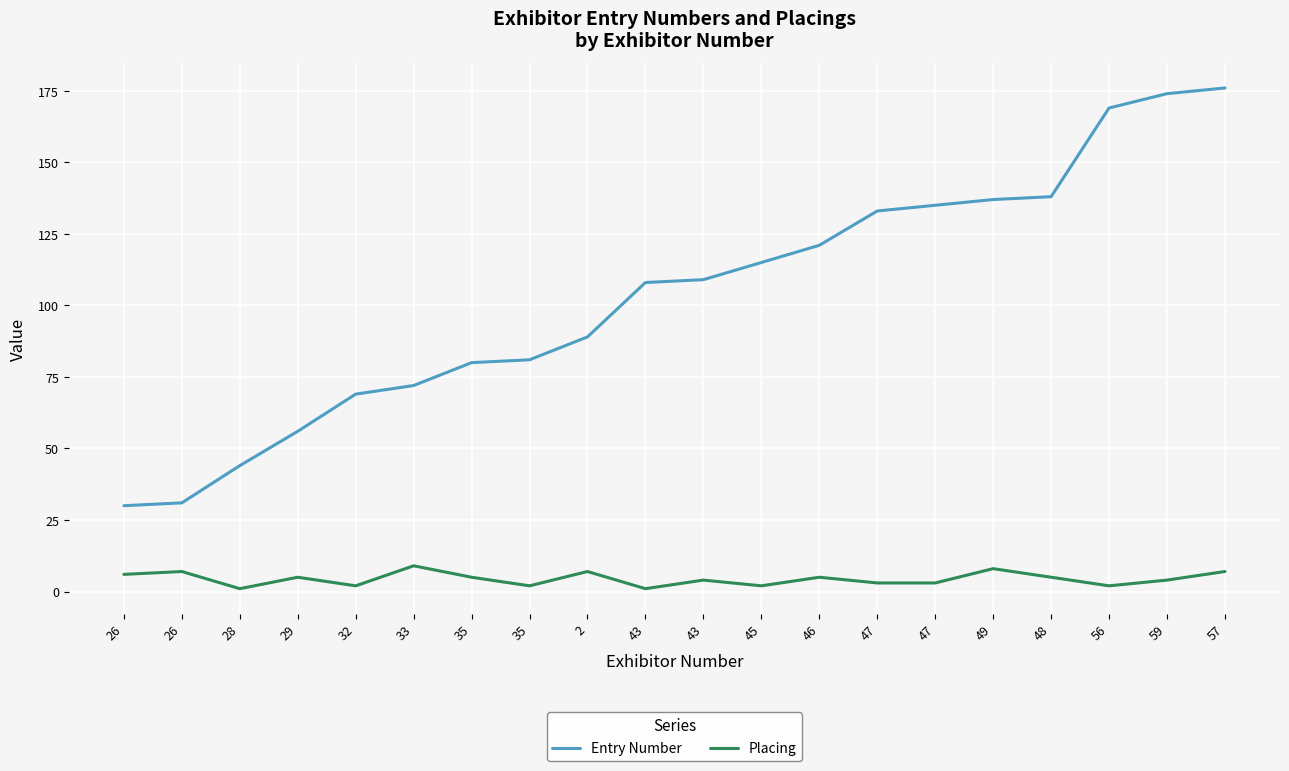

Is it true that Placing equals 1 at 43?

True